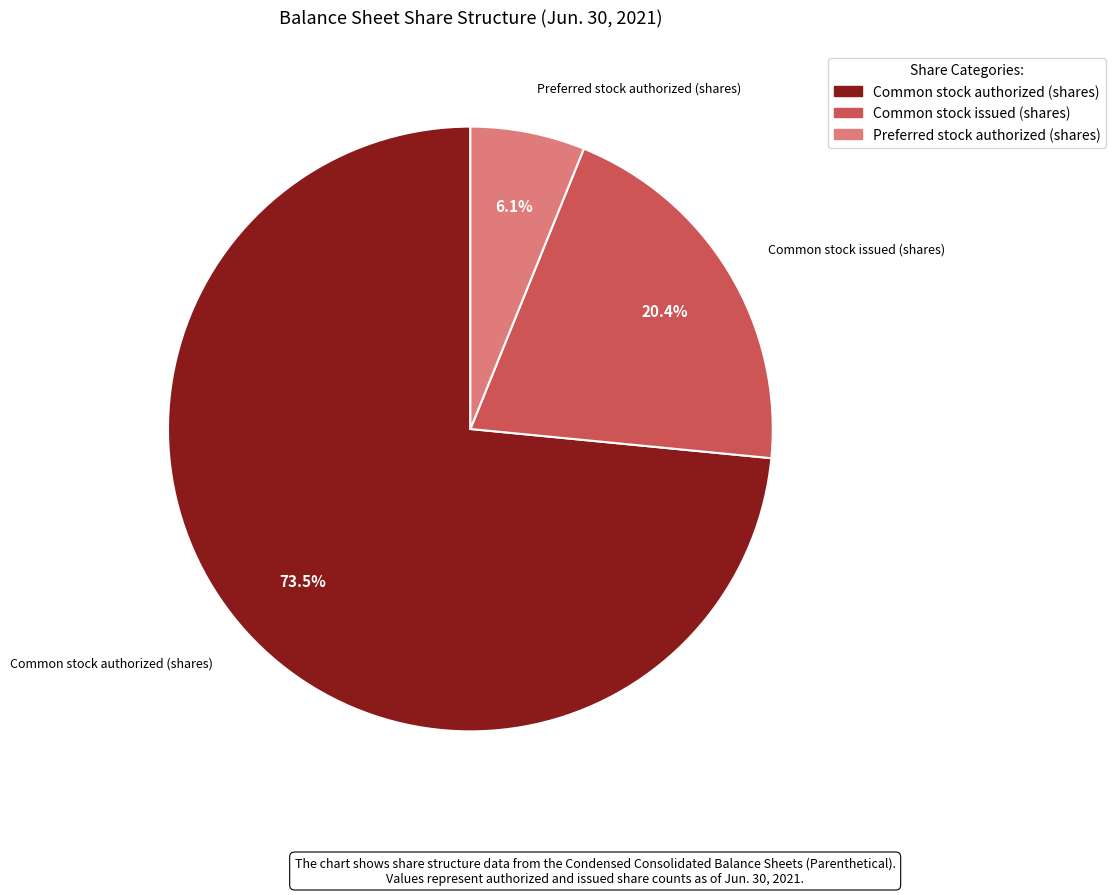

How many slices are in this pie chart?

3